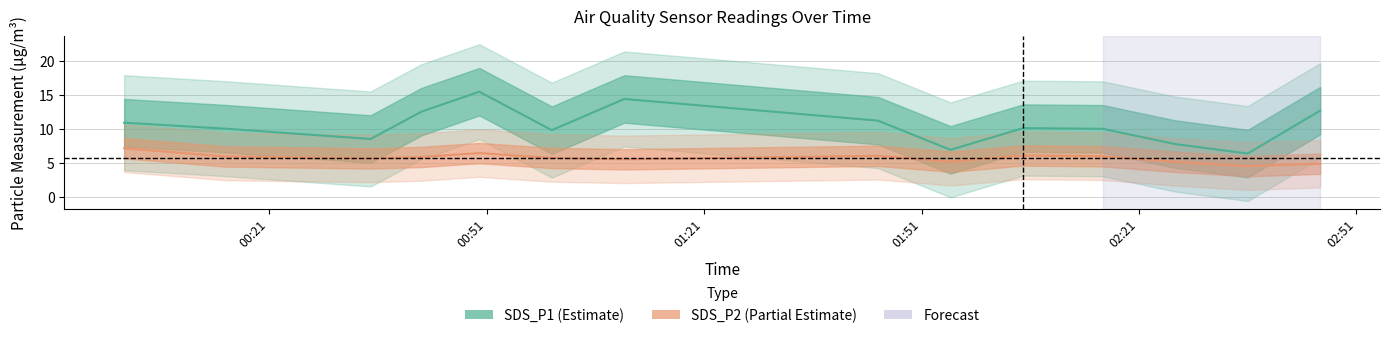

Where is the first local minimum for SDS_P1?

2022/02/01 00:35